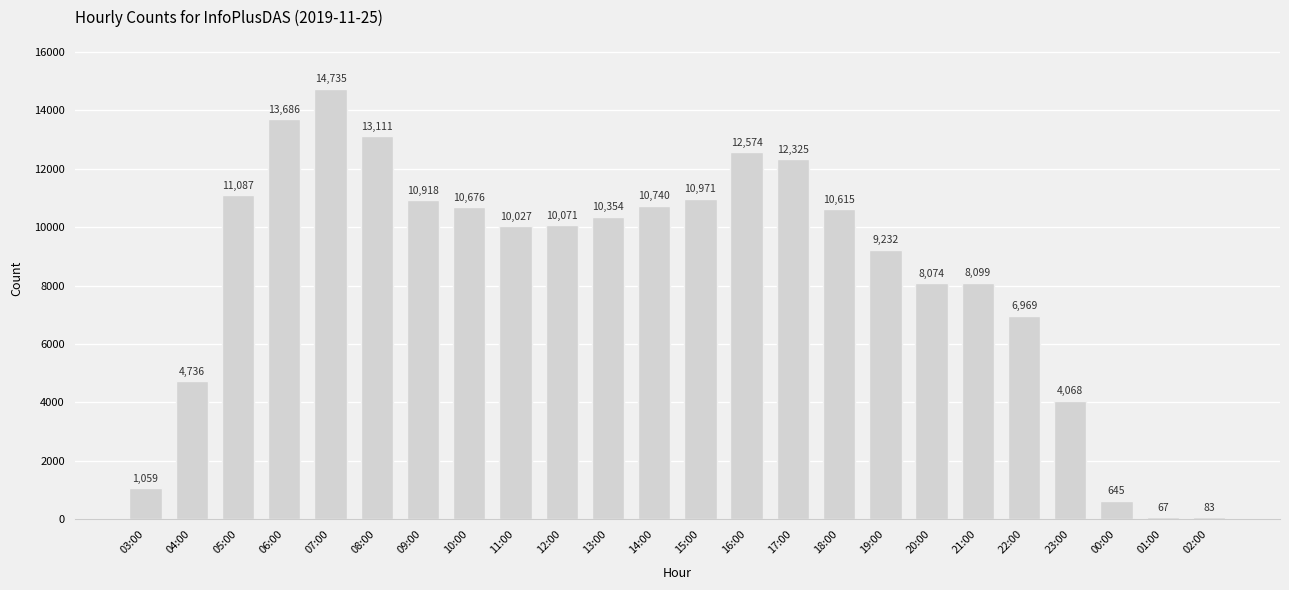

What is the change in value from 03:00 to 11:00?

+8968